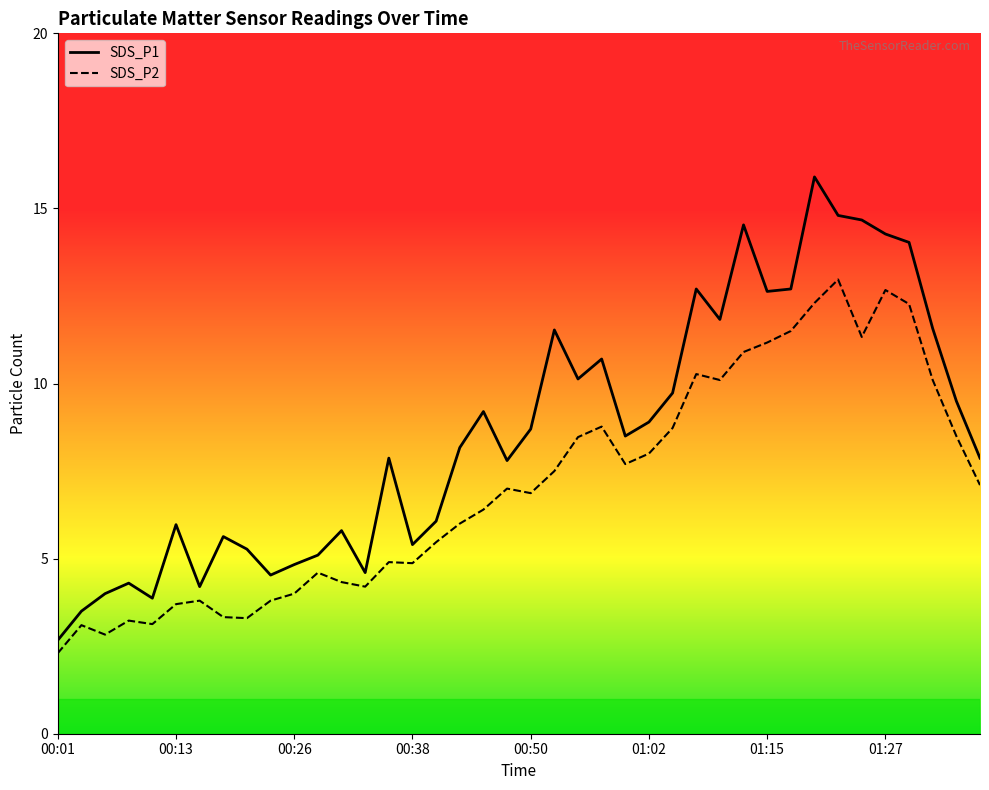

How many data points in SDS_P1 are above 8?

21